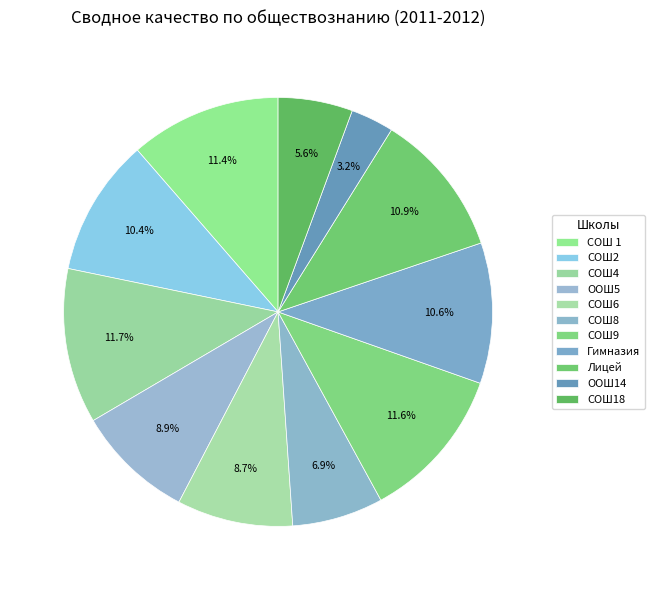

Between СОШ18 and Гимназия, which is larger?

Гимназия